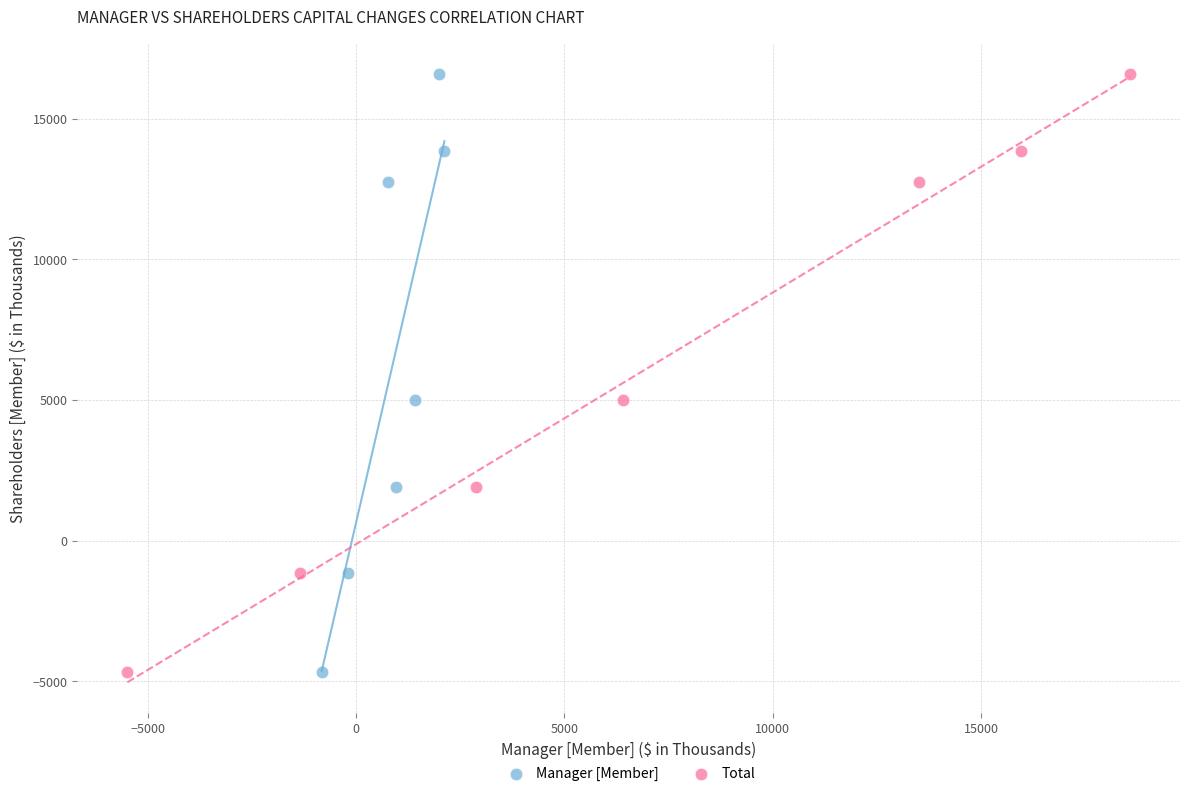

What are all the series names shown in the legend?

Manager [Member], Total